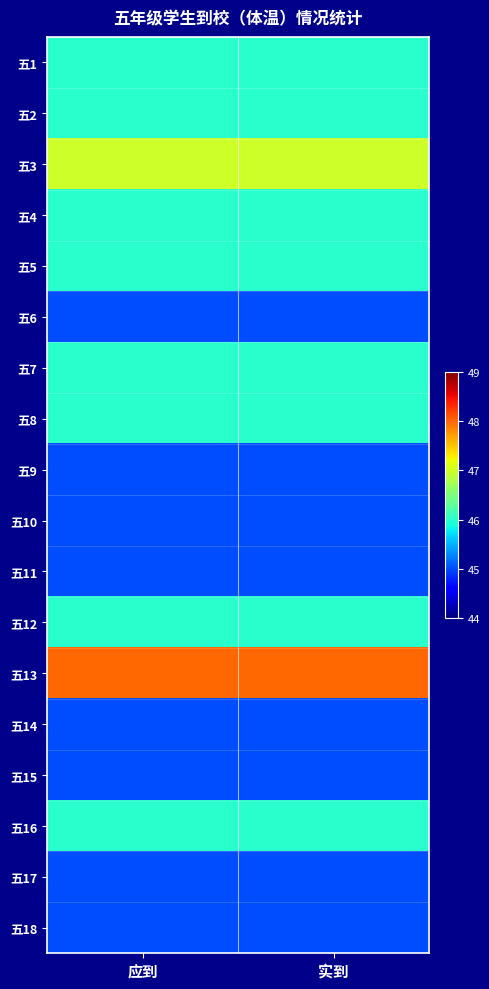

What is the difference between the highest and lowest values at 应到?

3